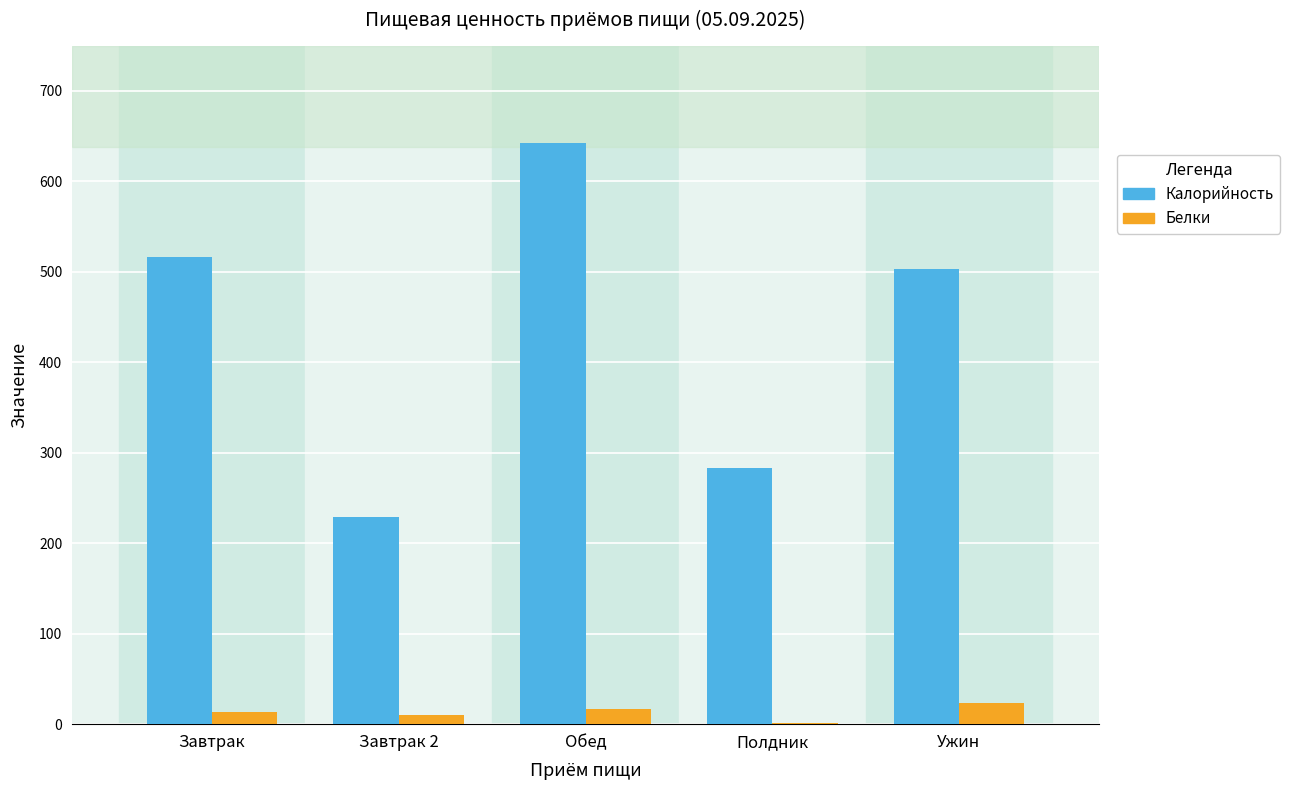

True or false: Калорийность has a value of 343.7 at Ужин.

False